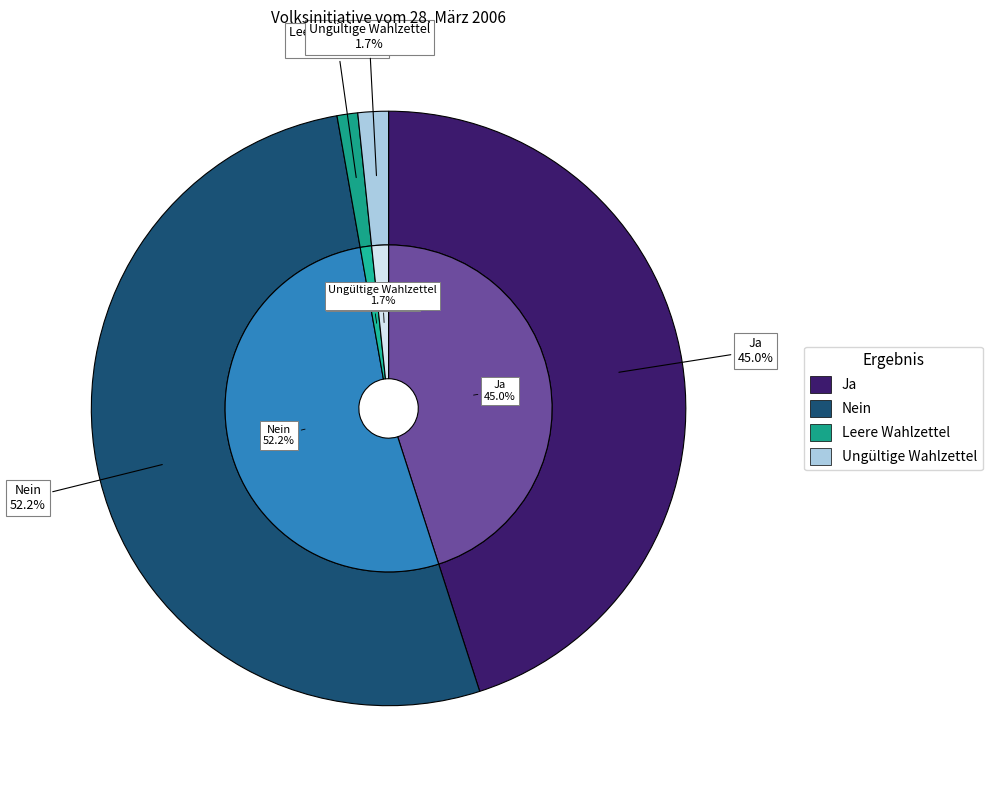

Does Nein represent more than half of the total?

Yes